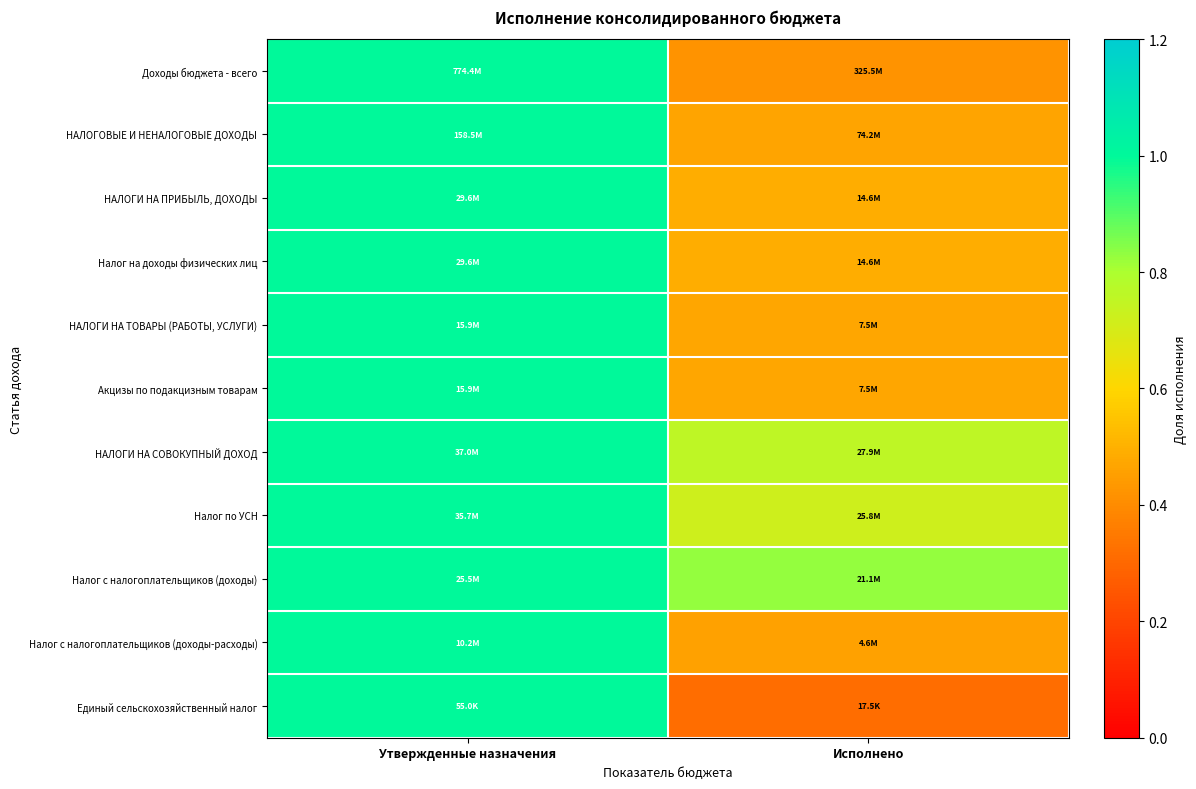

Reading left to right, transcribe all the data shown in this chart.

Доходы бюджета - всего: Утвержденные назначения=1.0	Исполнено=0.4
НАЛОГОВЫЕ И НЕНАЛОГОВЫЕ ДОХОДЫ: Утвержденные назначения=1.0	Исполнено=0.5
НАЛОГИ НА ПРИБЫЛЬ, ДОХОДЫ: Утвержденные назначения=1.0	Исполнено=0.5
Налог на доходы физических лиц: Утвержденные назначения=1.0	Исполнено=0.5
НАЛОГИ НА ТОВАРЫ (РАБОТЫ, УСЛУГИ): Утвержденные назначения=1.0	Исполнено=0.5
Акцизы по подакцизным товарам: Утвержденные назначения=1.0	Исполнено=0.5
НАЛОГИ НА СОВОКУПНЫЙ ДОХОД: Утвержденные назначения=1.0	Исполнено=0.8
Налог по УСН: Утвержденные назначения=1.0	Исполнено=0.7
Налог с налогоплательщиков (доходы): Утвержденные назначения=1.0	Исполнено=0.8
Налог с налогоплательщиков (доходы-расходы): Утвержденные назначения=1.0	Исполнено=0.5
Единый сельскохозяйственный налог: Утвержденные назначения=1.0	Исполнено=0.3